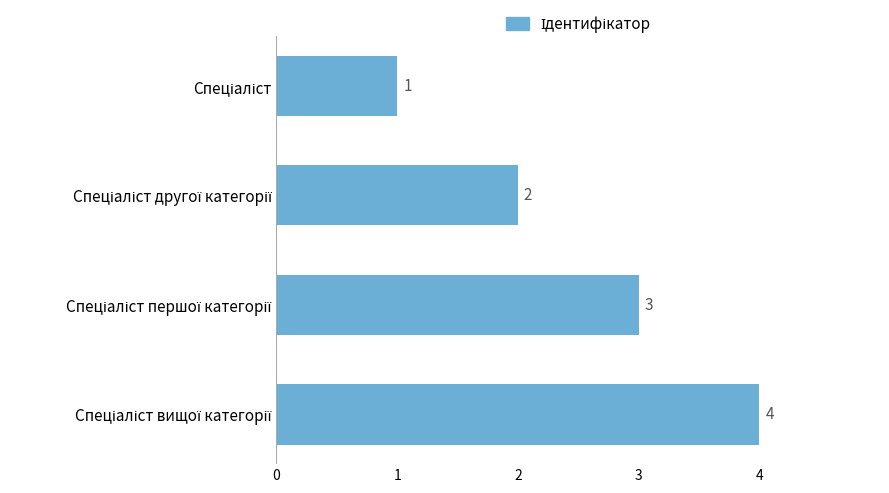

What is the greatest value displayed?

4